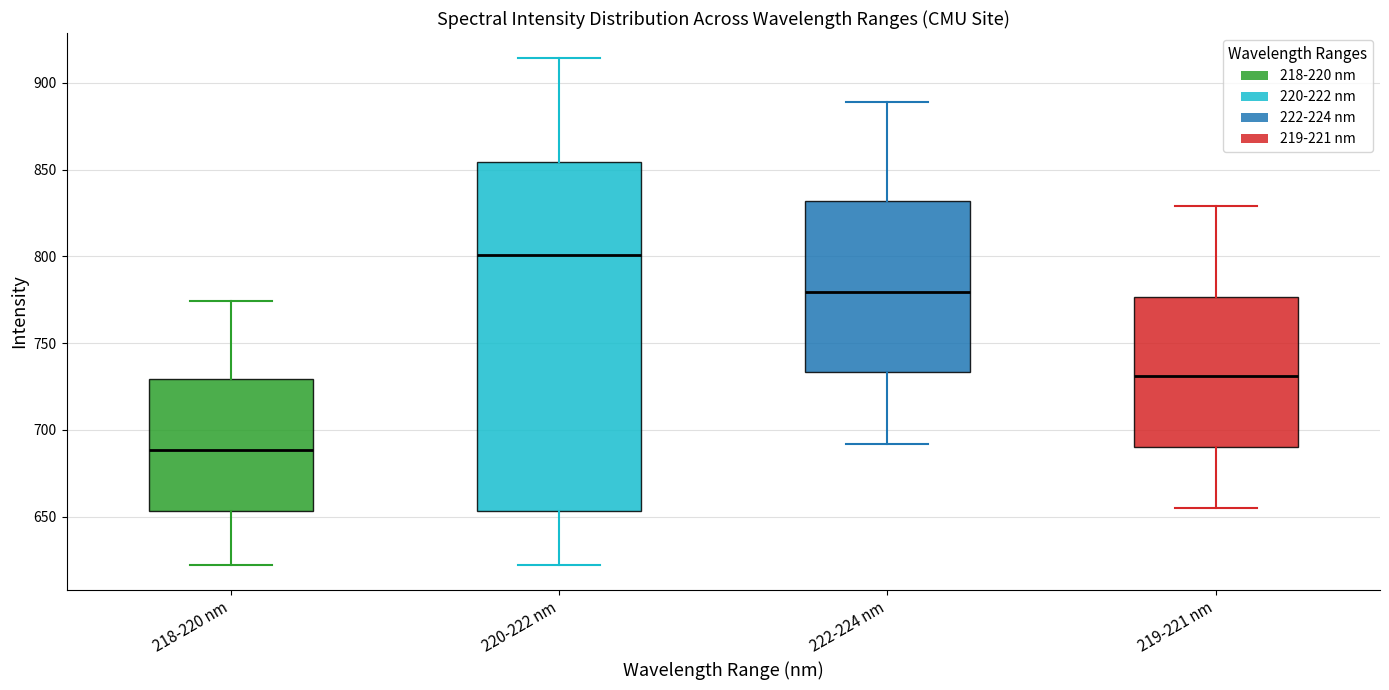

Reading left to right, read every box against the y-axis: the position of its median line, the range the box covers, and the ends of its whiskers. The values are not printed on the chart, so give them approximately, as read against the axis.

218-220 nm: median 690, box 655 to 730, whiskers 620 to 775
220-222 nm: median 800, box 655 to 855, whiskers 620 to 915
222-224 nm: median 780, box 735 to 830, whiskers 690 to 890
219-221 nm: median 730, box 690 to 775, whiskers 655 to 830